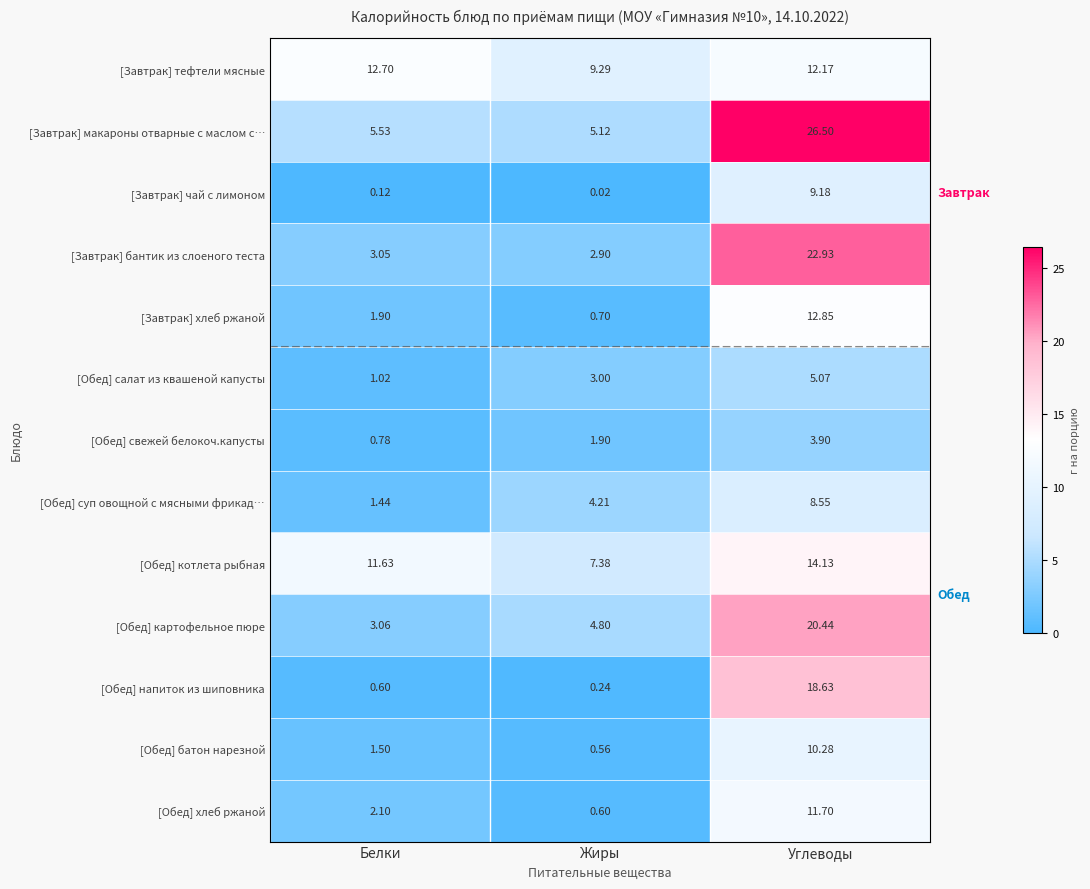

Where is [Завтрак] тефтели мясные nearest to the value 10?

Жиры